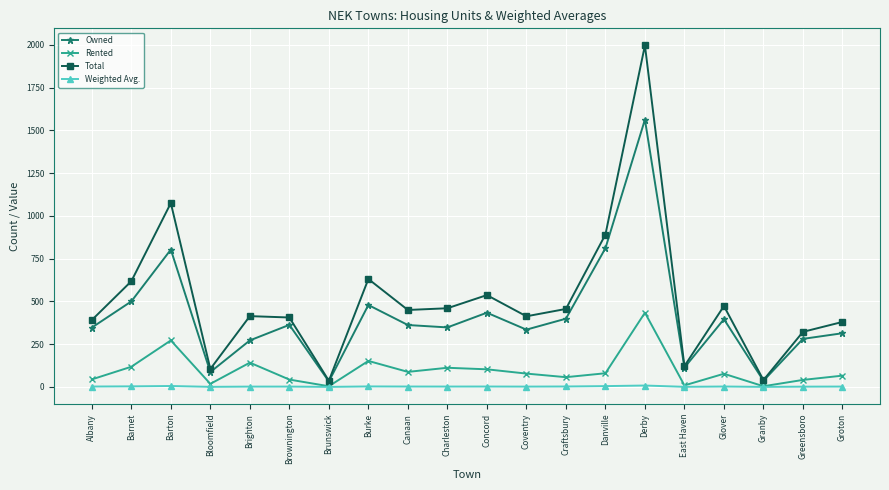

List the series in order of their overall mean, lowest first.

Weighted Avg., Rented, Owned, Total